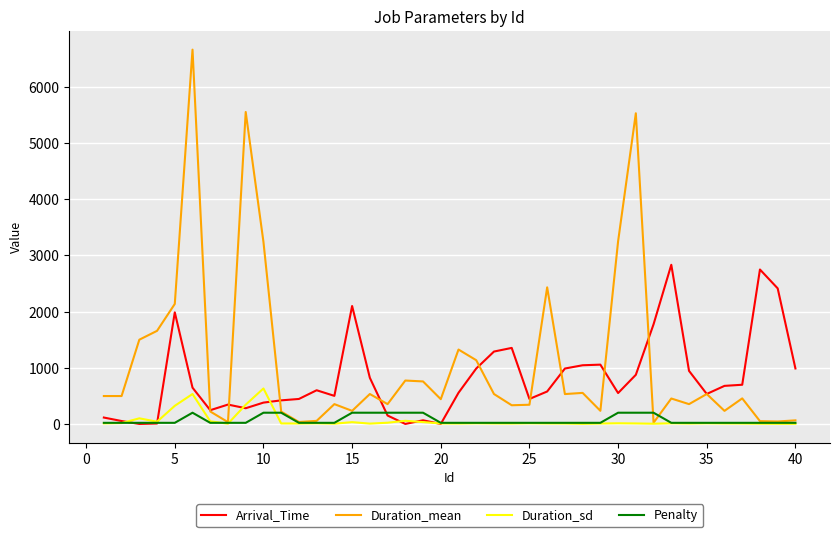

True or false: Arrival_Time and Duration_sd intersect in this chart.

True